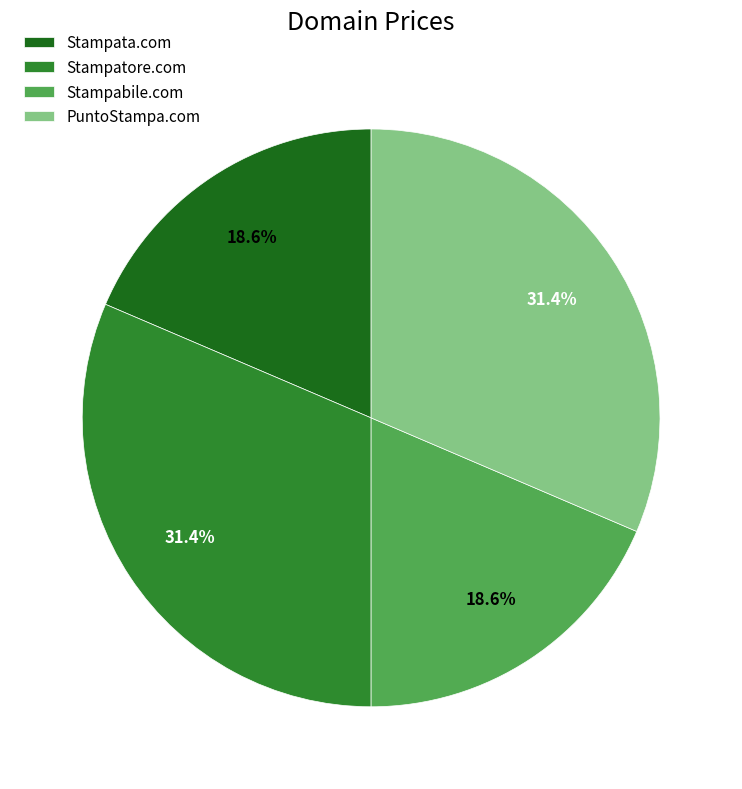

To the nearest percent, what is the average slice percentage?

25%